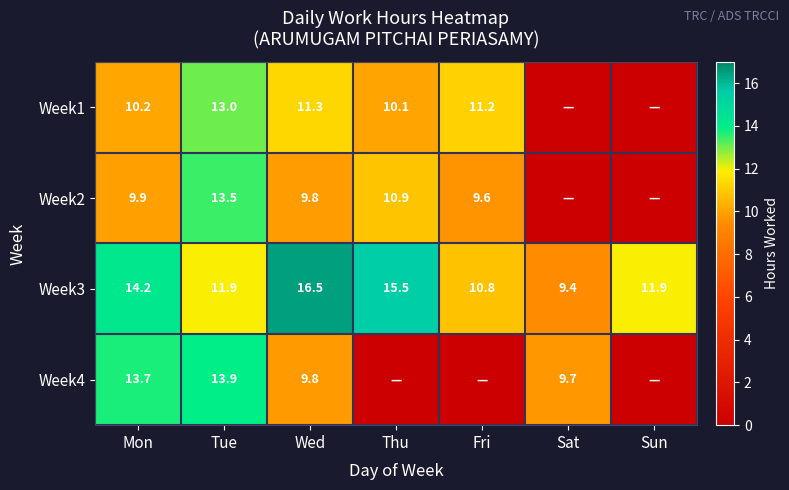

What is the difference between the Week2 values at Thu and Tue?

2.6